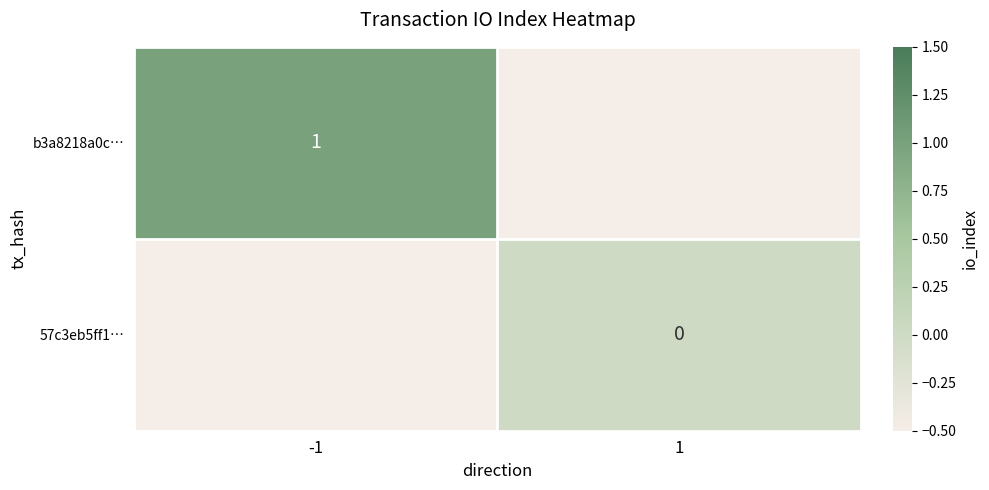

The value of b3a8218a0c… at -1 is 0.2. True or false?

False